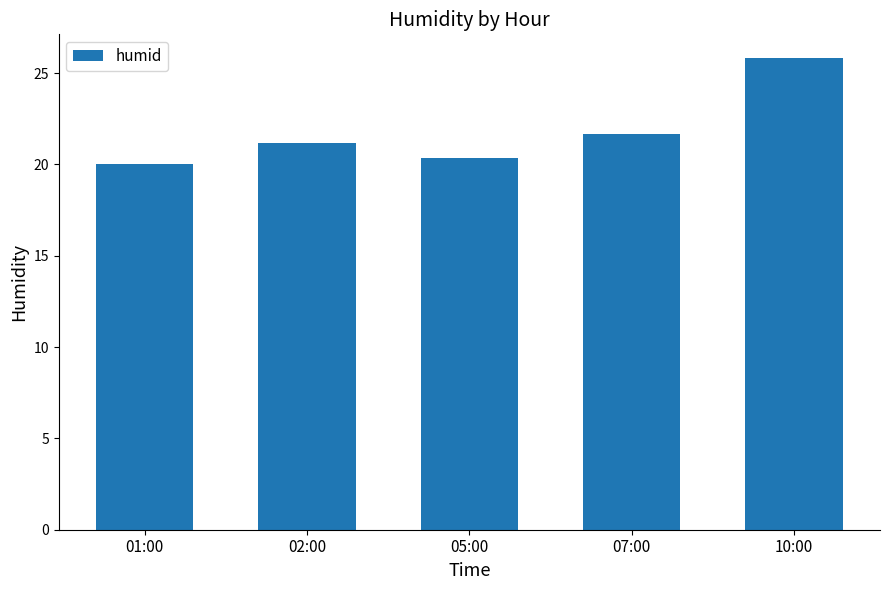

What is the sum of all values?

109.0